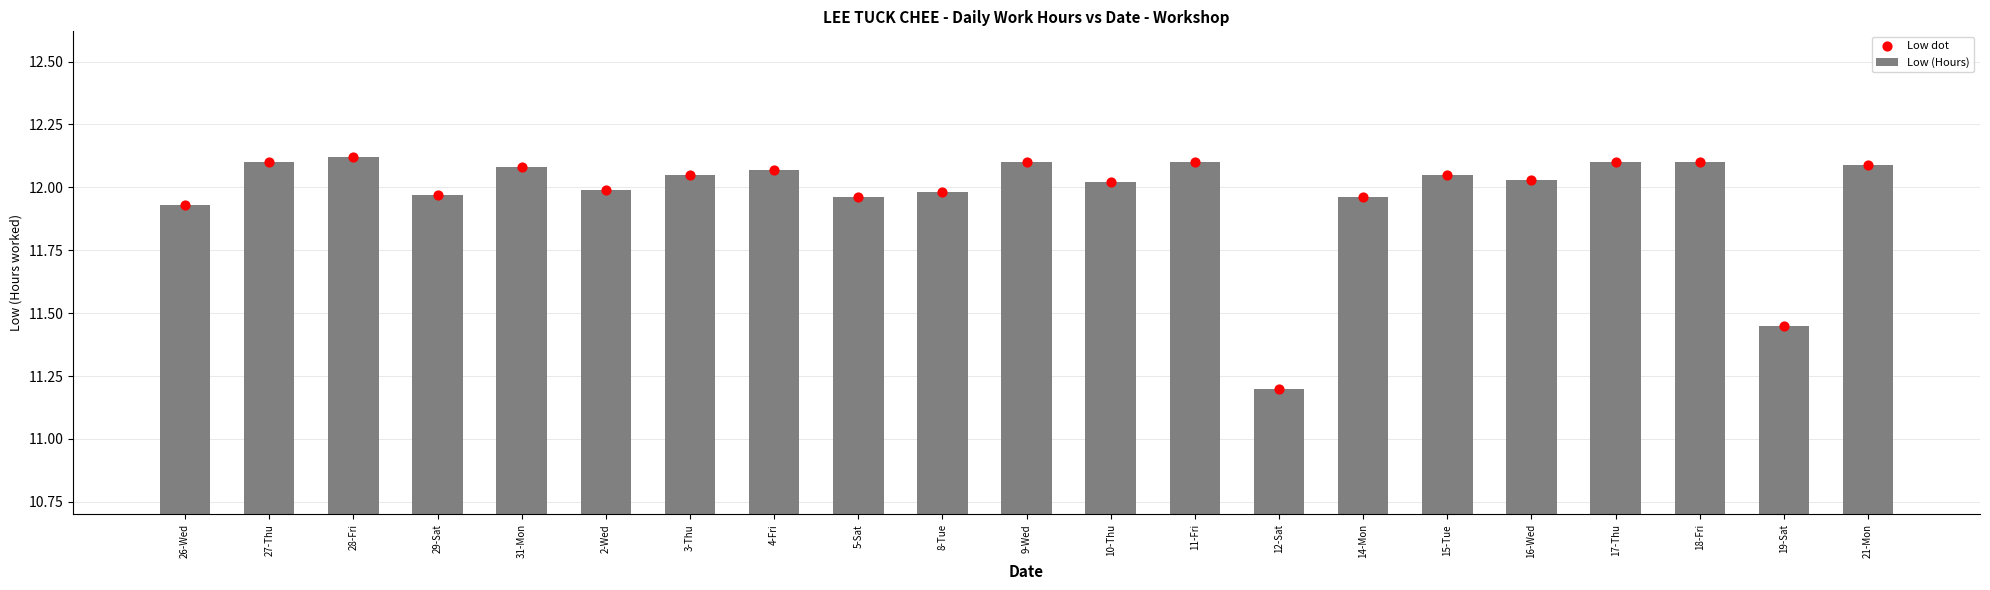

Which series contains the lowest Y value?

Low (Hours)